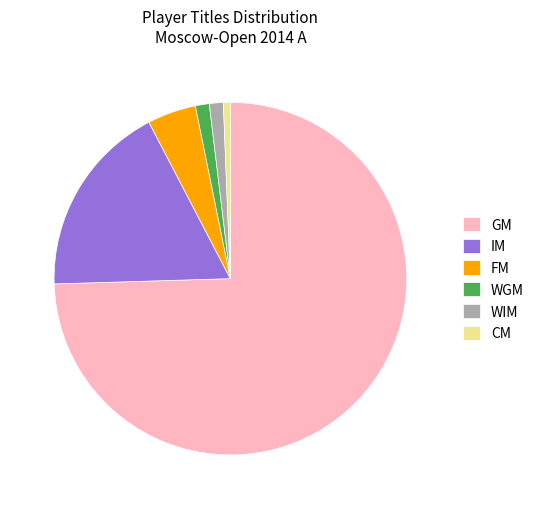

Is it true that WGM is 15% of the pie?

False